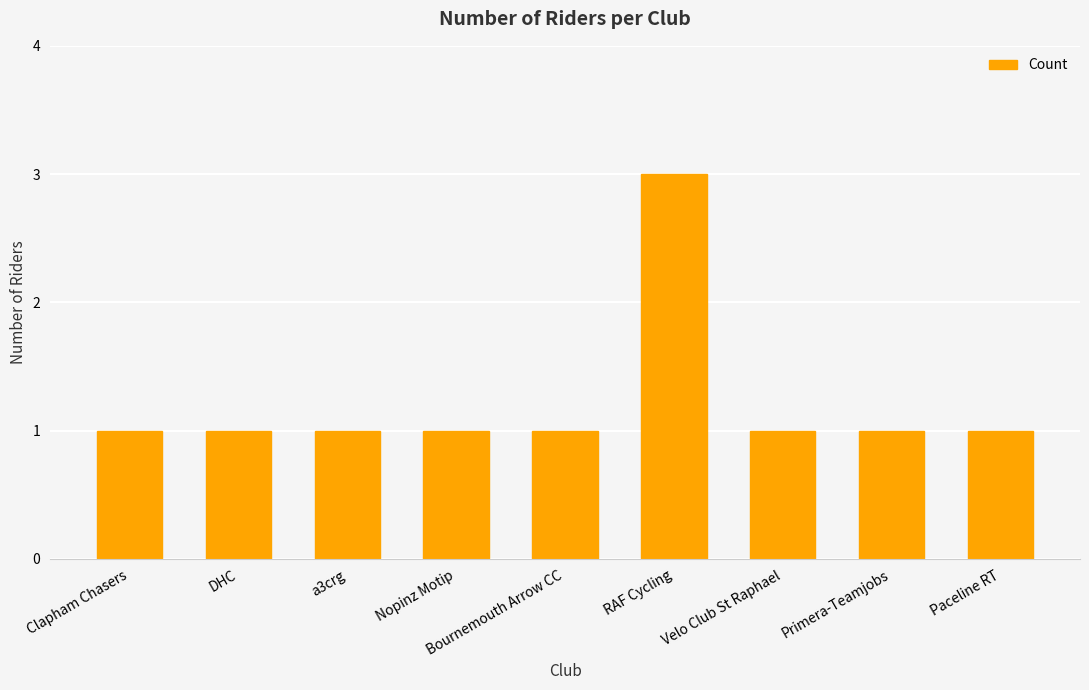

What is the change in value from Nopinz Motip to RAF Cycling?

+2